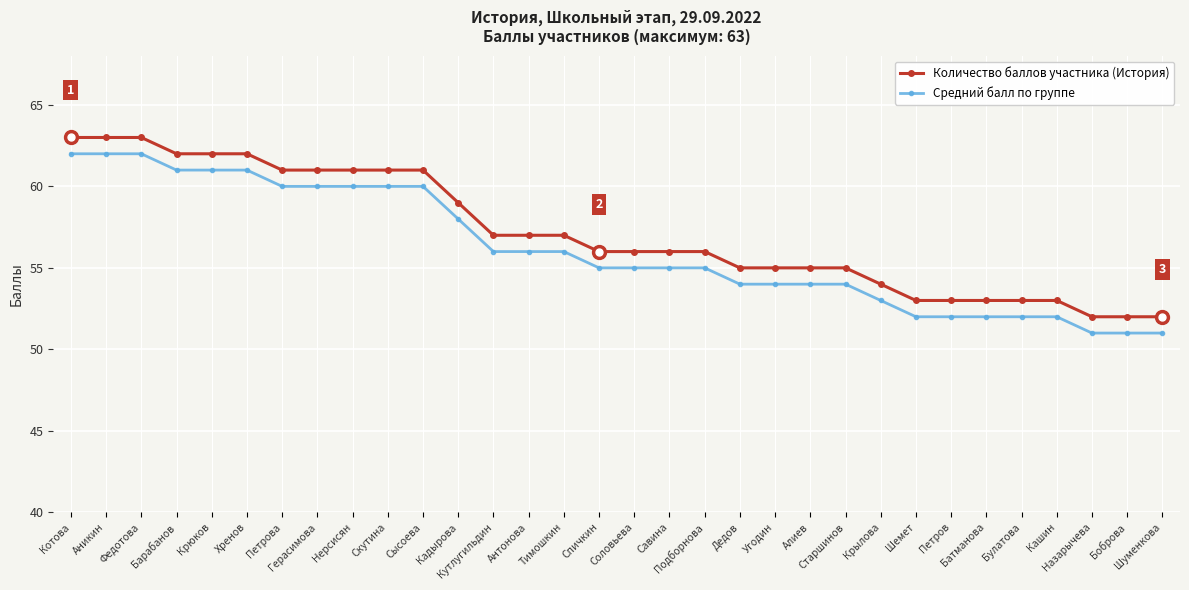

What is the greatest value displayed?

63